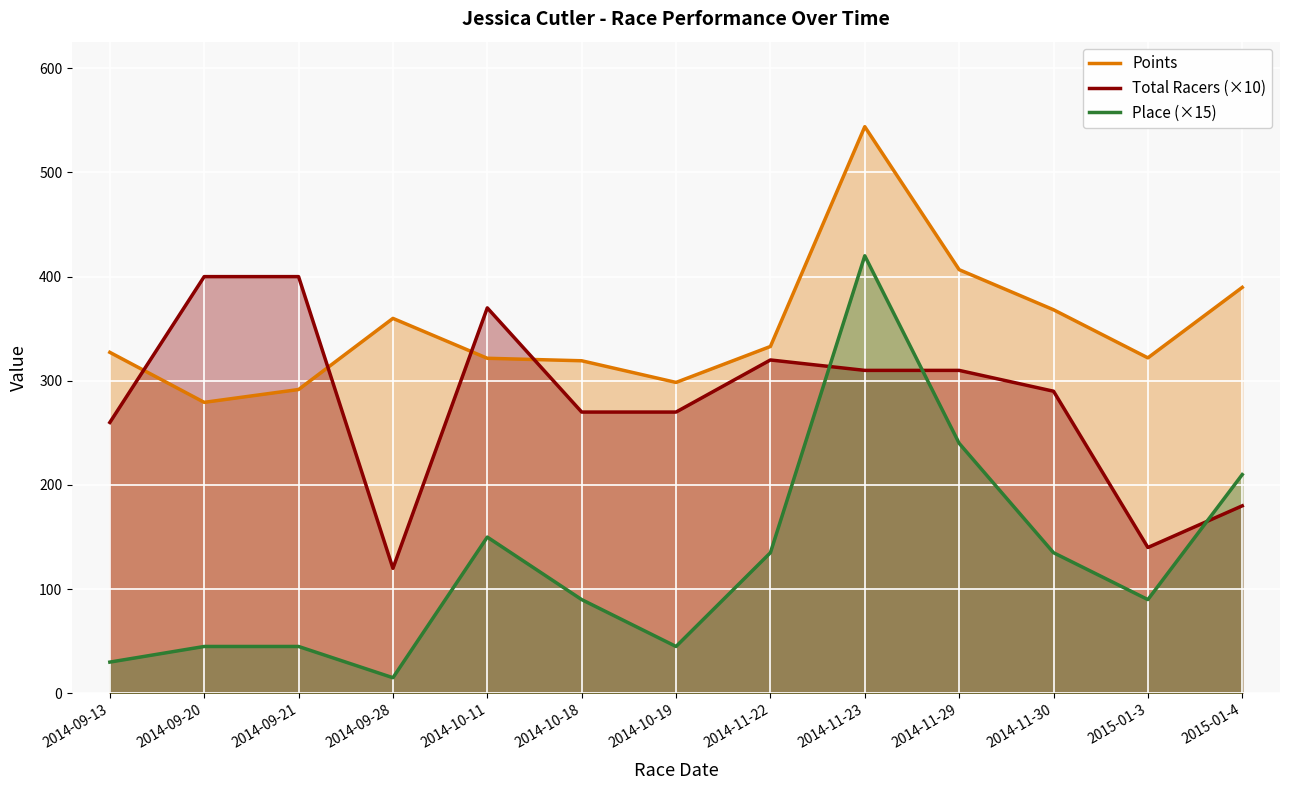

At which category is the sum across all series the highest?

2014-11-23